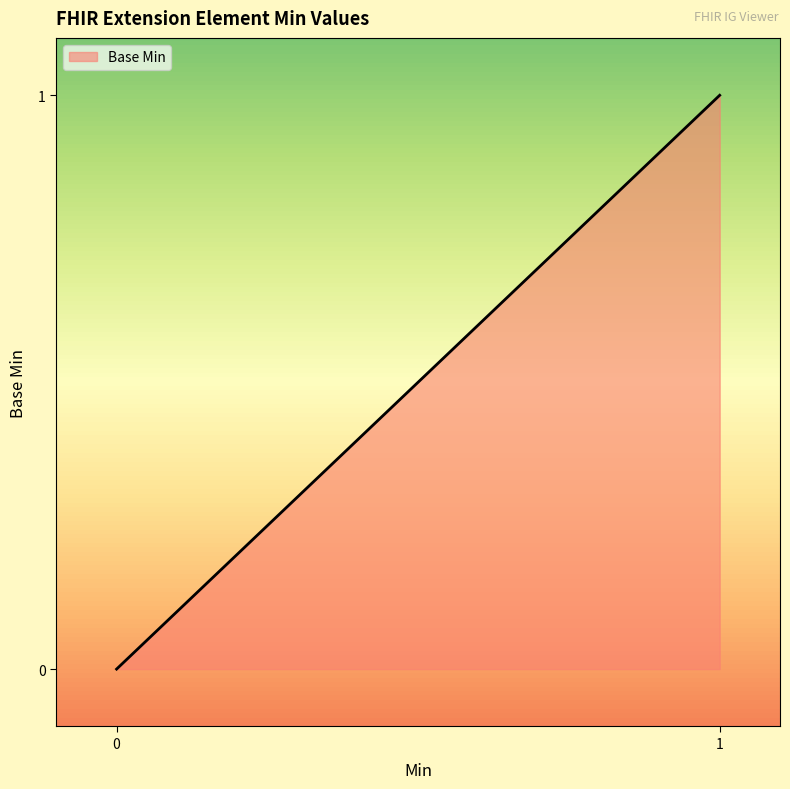

How many lines are shown in the chart?

1